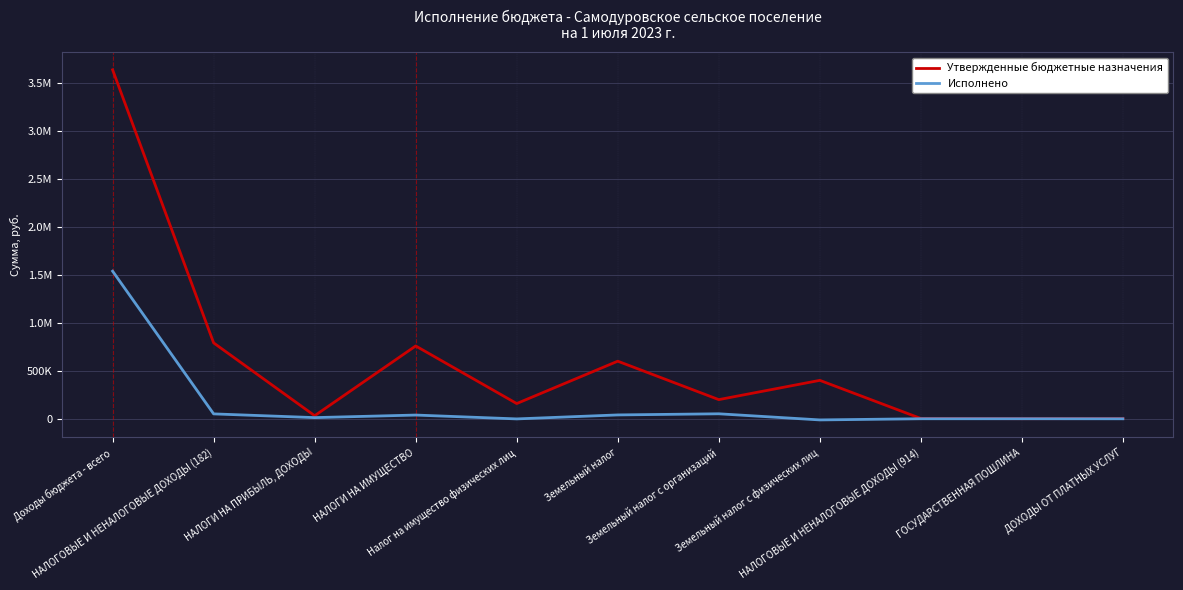

Does the chart display data point markers on the line(s)?

No